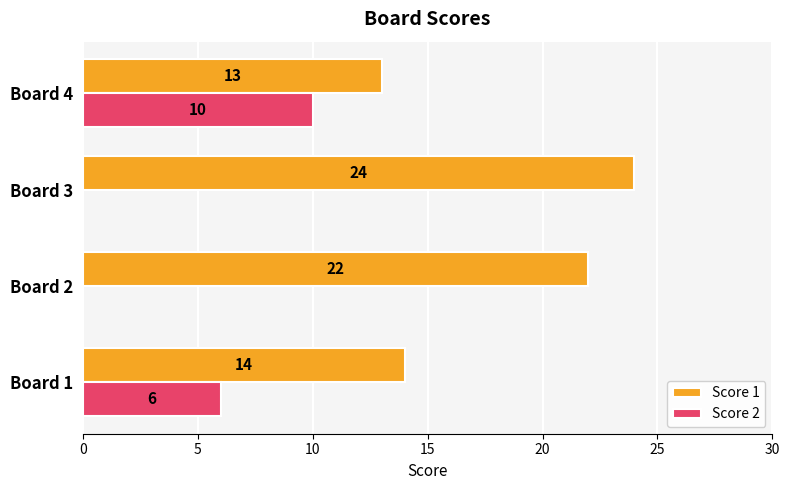

The value of Score 1 at Board 3 is 41. True or false?

False